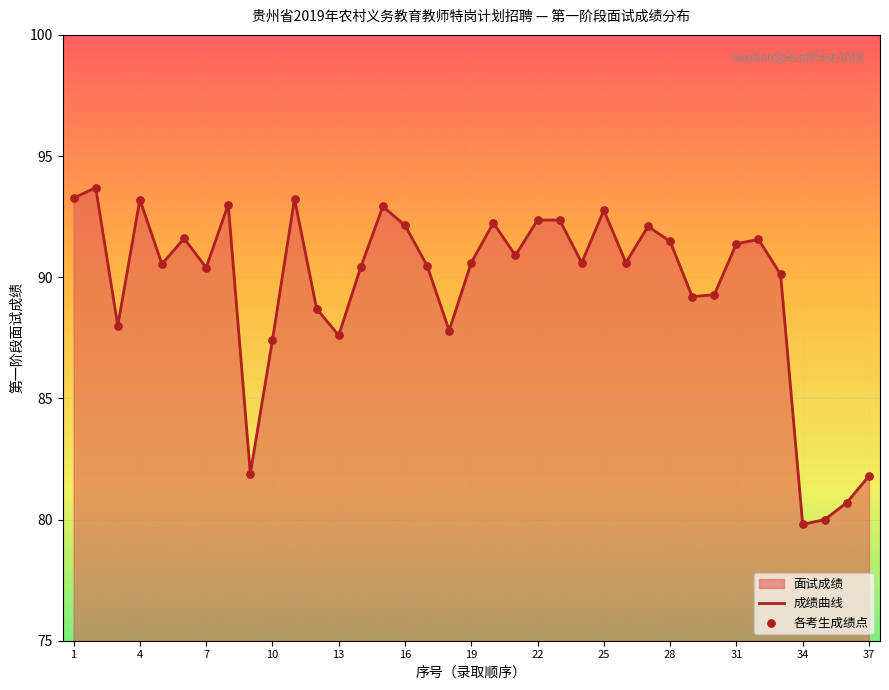

Which has a higher value, 10 or 25?

25